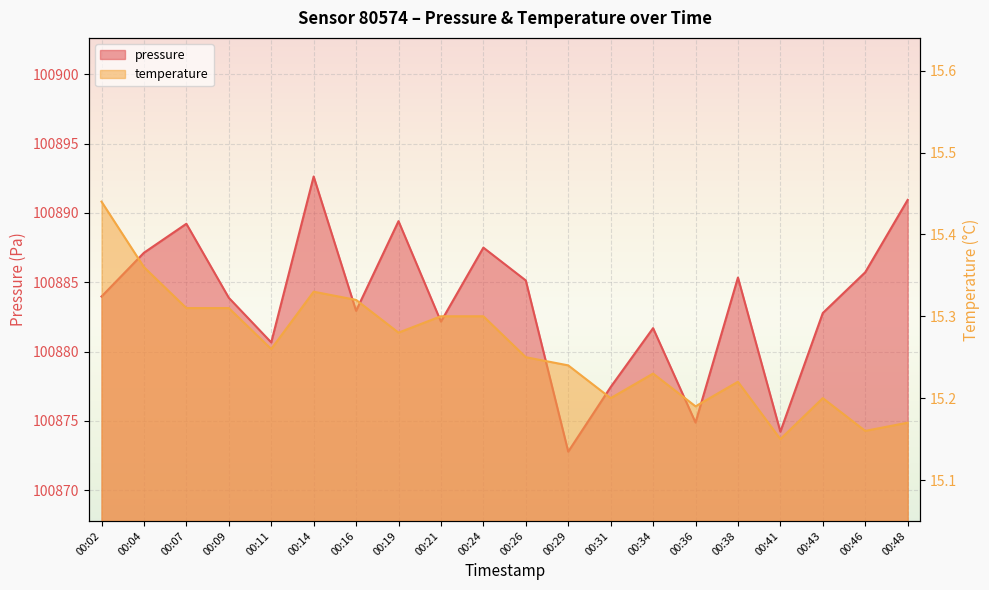

Where is the first local minimum for temperature?

00:11